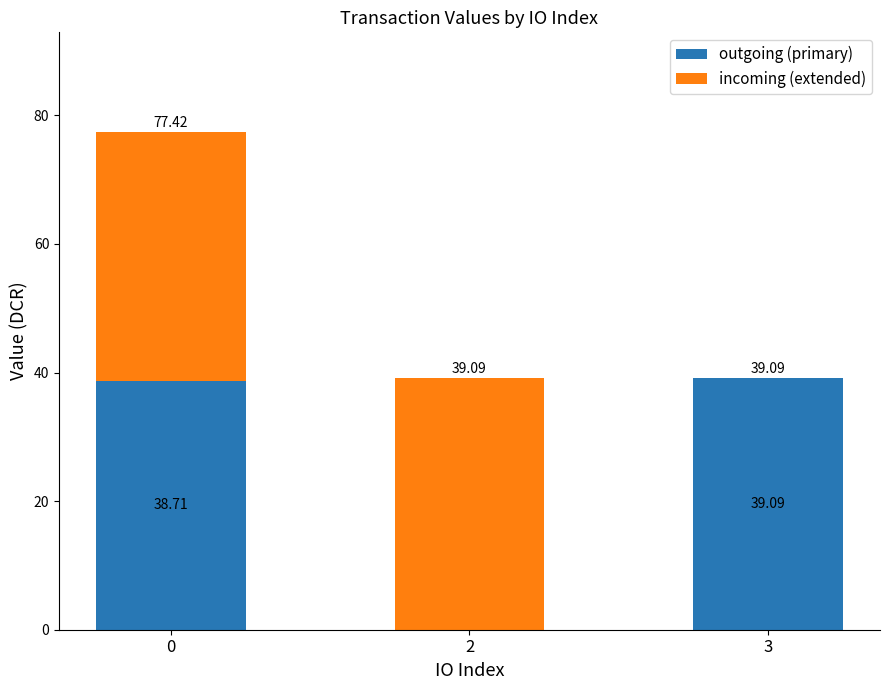

What is the total value across all series at 3?

39.1